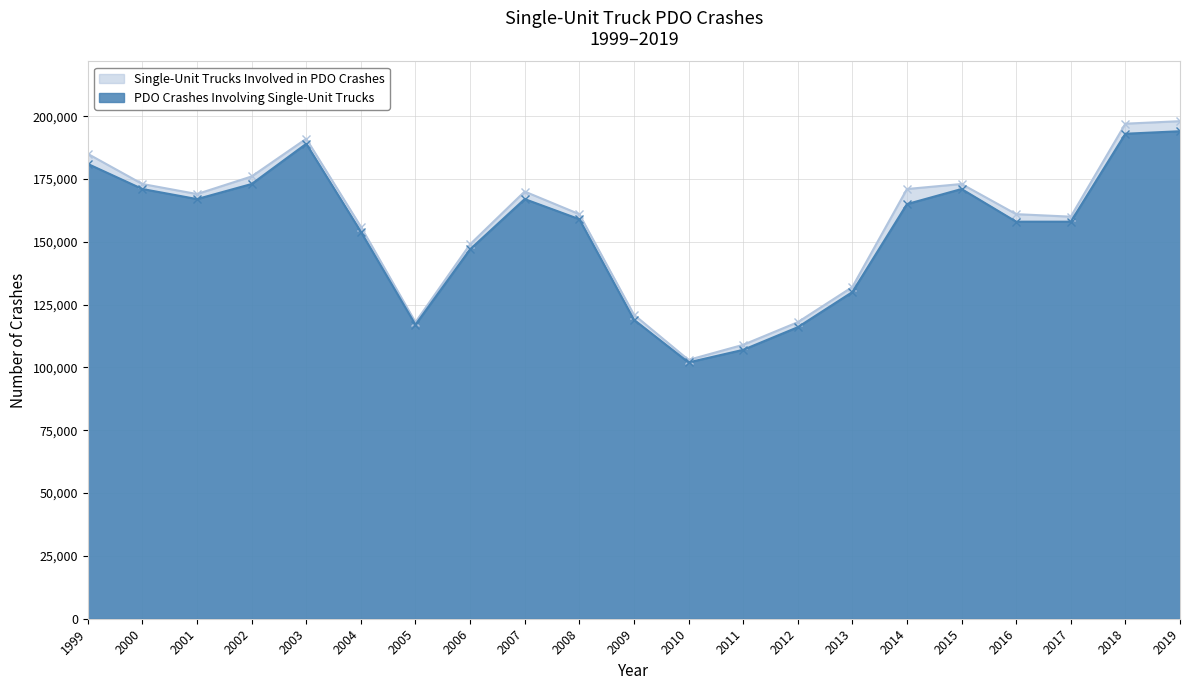

Where is Single-Unit Trucks Involved in PDO Crashes nearest to the value 150500?

2006